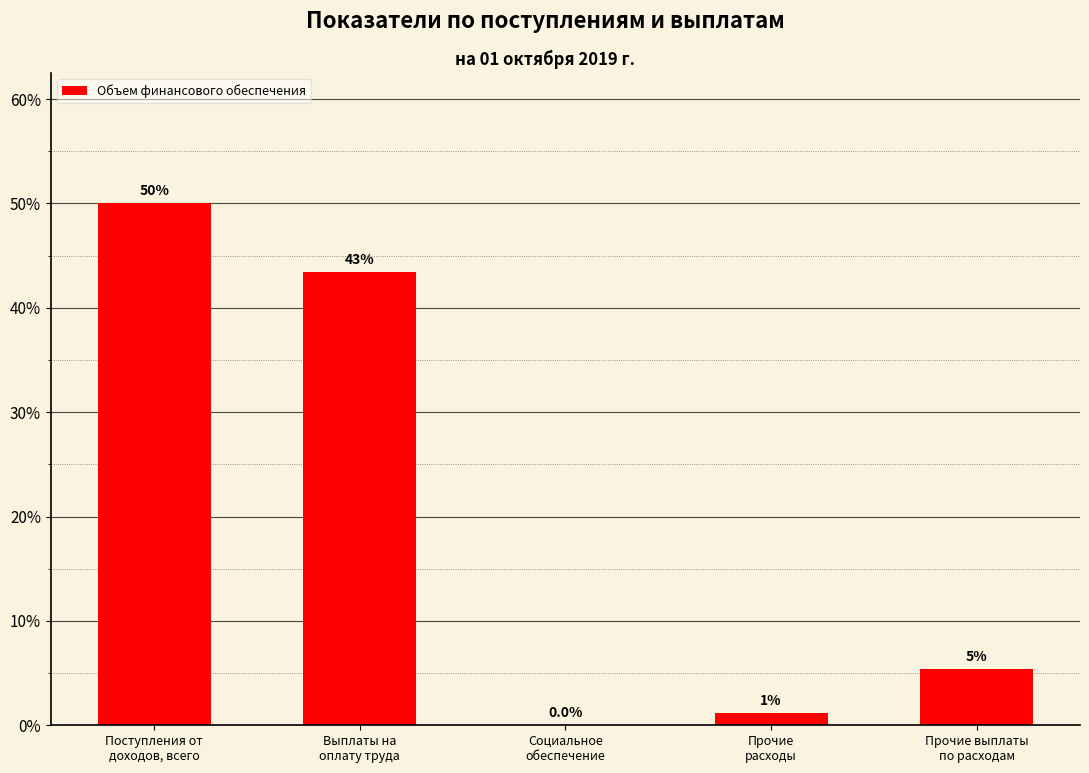

Are the bars horizontal?

No